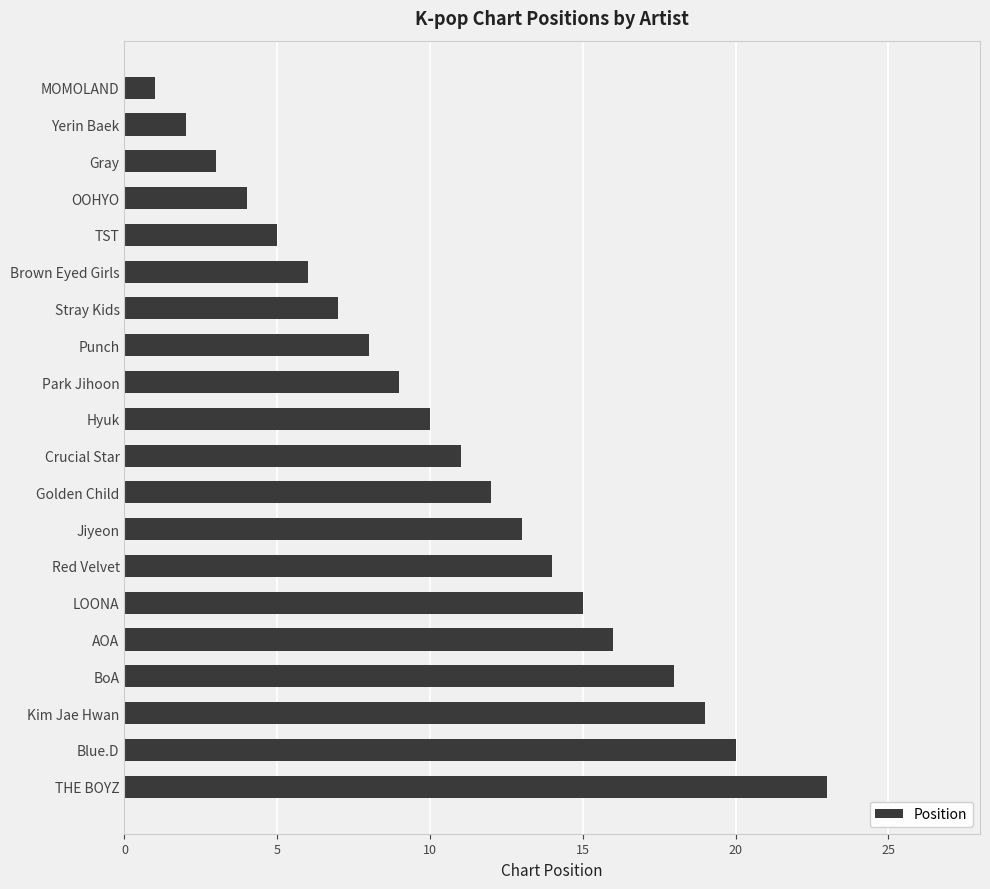

List the labels in order of value, largest first.

THE BOYZ, Blue.D, Kim Jae Hwan, BoA, AOA, LOONA, Red Velvet, Jiyeon, Golden Child, Crucial Star, Hyuk, Park Jihoon, Punch, Stray Kids, Brown Eyed Girls, TST, OOHYO, Gray, Yerin Baek, MOMOLAND